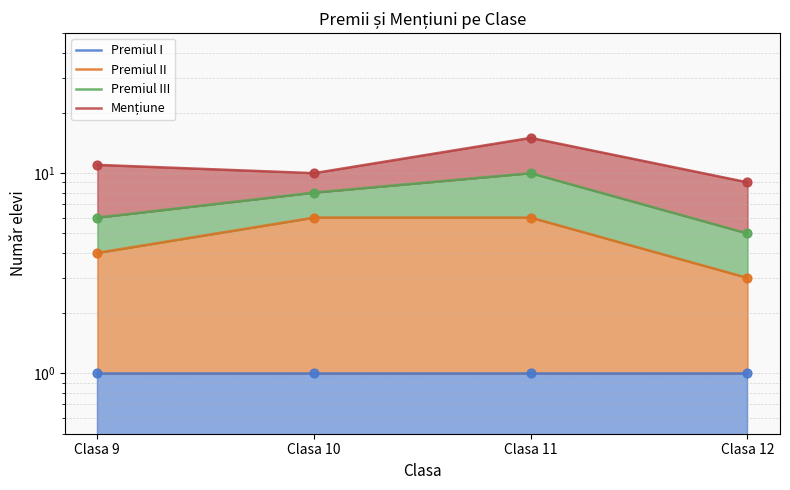

What are all the series names shown in the legend?

Premiul I, Premiul II, Premiul III, Mențiune